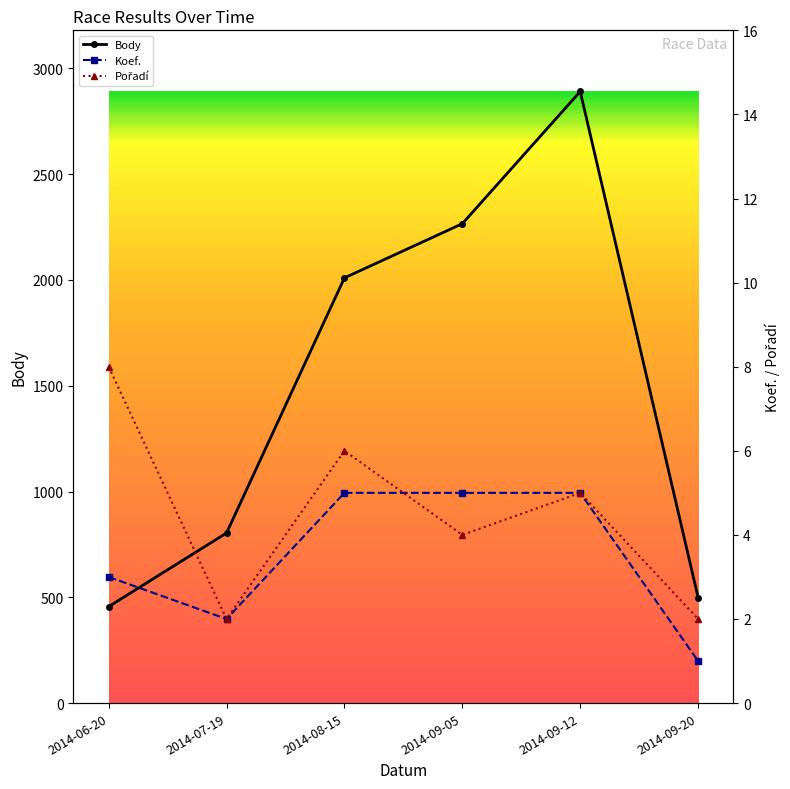

Which series has the largest total across all categories?

Body